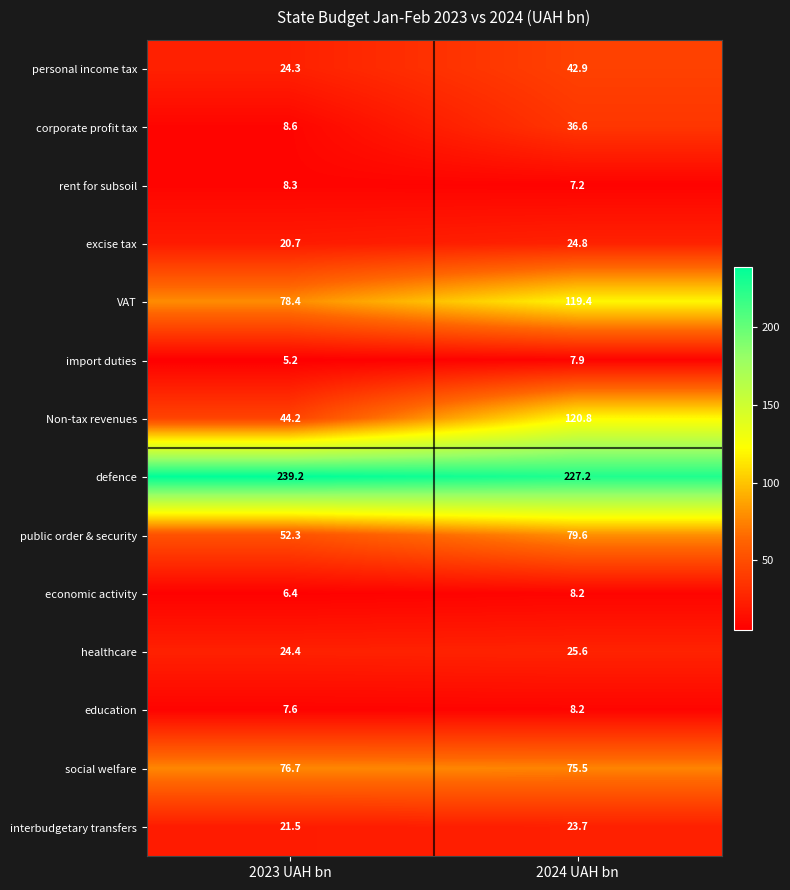

Rank the series at 2023 UAH bn from lowest to highest value.

import duties, economic activity, education, rent for subsoil, corporate profit tax, excise tax, interbudgetary transfers, personal income tax, healthcare, Non-tax revenues, public order & security, social welfare, VAT, defence